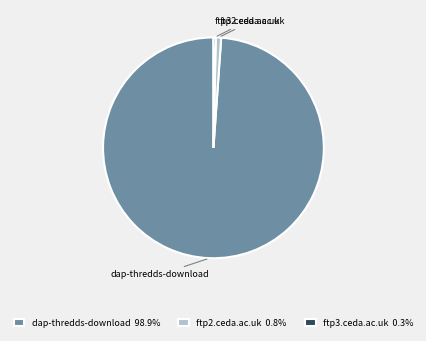

What is the largest slice in the pie chart?

dap-thredds-download